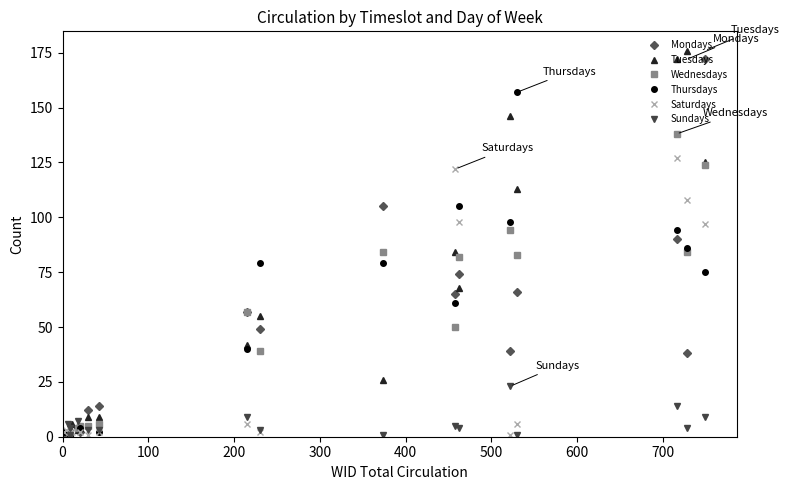

Reading left to right, what are all the values shown in this chart?

Mondays: 00:00-01:00=0	01:00-02:00=0	02:00-03:00=0	03:00-04:00=0	04:00-05:00=0	05:00-06:00=0	06:00-07:00=4	07:00-08:00=2	08:00-09:00=14	09:00-10:00=65	10:00-11:00=38	11:00-12:00=172	12:00-13:00=90	13:00-14:00=74	14:00-15:00=66	15:00-16:00=39	16:00-17:00=105	17:00-18:00=49	18:00-19:00=57	19:00-20:00=0	20:00-21:00=0	21:00-22:00=12	22:00-23:00=0	23:00-24:00=1
Tuesdays: 00:00-01:00=0	01:00-02:00=6	02:00-03:00=0	03:00-04:00=0	04:00-05:00=0	05:00-06:00=0	06:00-07:00=3	07:00-08:00=4	08:00-09:00=9	09:00-10:00=84	10:00-11:00=176	11:00-12:00=125	12:00-13:00=172	13:00-14:00=68	14:00-15:00=113	15:00-16:00=146	16:00-17:00=26	17:00-18:00=55	18:00-19:00=42	19:00-20:00=3	20:00-21:00=4	21:00-22:00=9	22:00-23:00=0	23:00-24:00=0
Wednesdays: 00:00-01:00=0	01:00-02:00=0	02:00-03:00=0	03:00-04:00=0	04:00-05:00=0	05:00-06:00=0	06:00-07:00=4	07:00-08:00=5	08:00-09:00=6	09:00-10:00=50	10:00-11:00=84	11:00-12:00=124	12:00-13:00=138	13:00-14:00=82	14:00-15:00=83	15:00-16:00=94	16:00-17:00=84	17:00-18:00=39	18:00-19:00=57	19:00-20:00=0	20:00-21:00=1	21:00-22:00=5	22:00-23:00=0	23:00-24:00=0
Thursdays: 00:00-01:00=0	01:00-02:00=0	02:00-03:00=2	03:00-04:00=0	04:00-05:00=0	05:00-06:00=0	06:00-07:00=0	07:00-08:00=4	08:00-09:00=2	09:00-10:00=61	10:00-11:00=86	11:00-12:00=75	12:00-13:00=94	13:00-14:00=105	14:00-15:00=157	15:00-16:00=98	16:00-17:00=79	17:00-18:00=79	18:00-19:00=40	19:00-20:00=1	20:00-21:00=2	21:00-22:00=0	22:00-23:00=0	23:00-24:00=0
Saturdays: 00:00-01:00=2	01:00-02:00=2	02:00-03:00=0	03:00-04:00=0	04:00-05:00=0	05:00-06:00=2	06:00-07:00=0	07:00-08:00=2	08:00-09:00=2	09:00-10:00=122	10:00-11:00=108	11:00-12:00=97	12:00-13:00=127	13:00-14:00=98	14:00-15:00=6	15:00-16:00=1	16:00-17:00=0	17:00-18:00=2	18:00-19:00=6	19:00-20:00=1	20:00-21:00=0	21:00-22:00=1	22:00-23:00=0	23:00-24:00=3
Sundays: 00:00-01:00=0	01:00-02:00=0	02:00-03:00=0	03:00-04:00=0	04:00-05:00=6	05:00-06:00=0	06:00-07:00=7	07:00-08:00=0	08:00-09:00=3	09:00-10:00=5	10:00-11:00=4	11:00-12:00=9	12:00-13:00=14	13:00-14:00=4	14:00-15:00=1	15:00-16:00=23	16:00-17:00=1	17:00-18:00=3	18:00-19:00=9	19:00-20:00=4	20:00-21:00=1	21:00-22:00=3	22:00-23:00=0	23:00-24:00=0